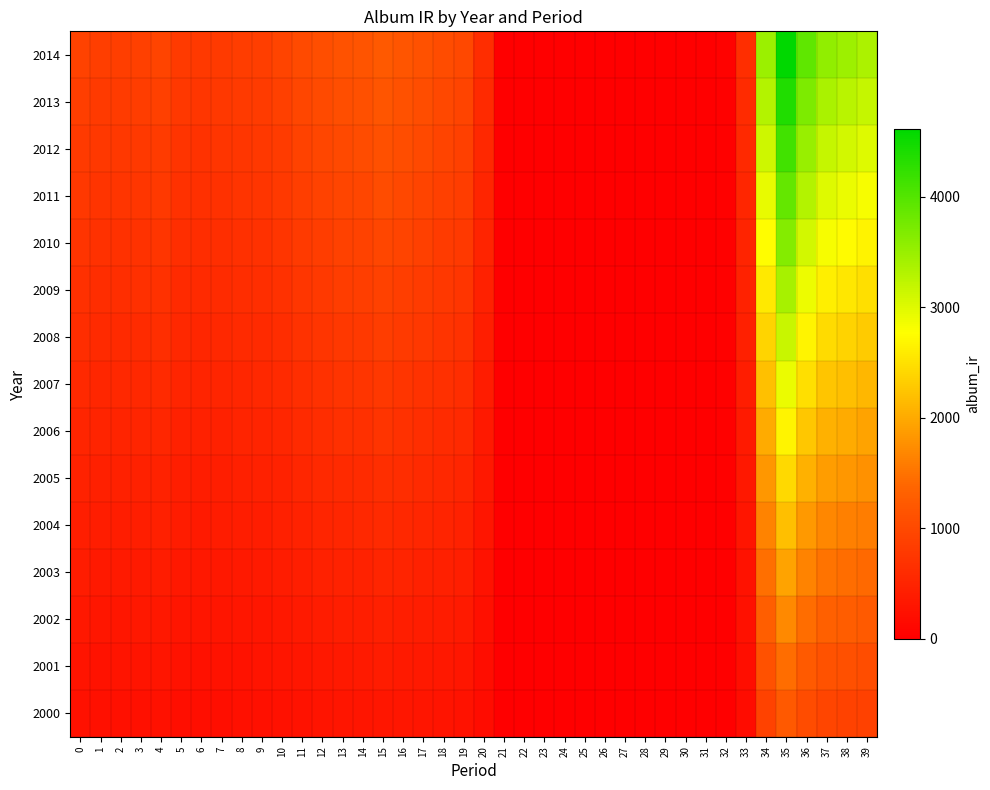

At 24, list the series in order from largest to smallest.

2000, 2001, 2002, 2003, 2004, 2005, 2006, 2007, 2008, 2009, 2010, 2011, 2012, 2013, 2014